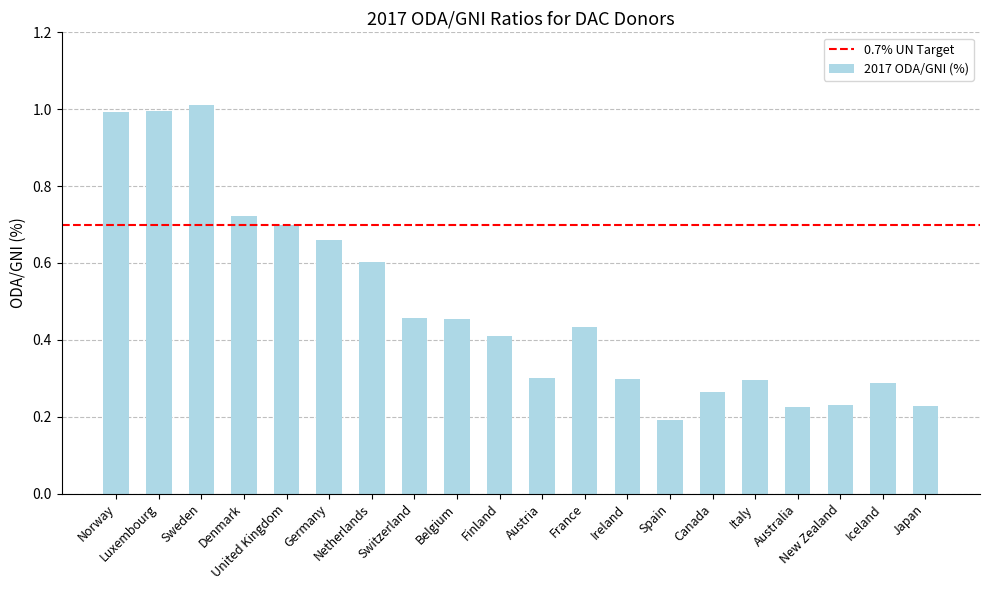

What is the difference between the maximum and minimum values?

0.8